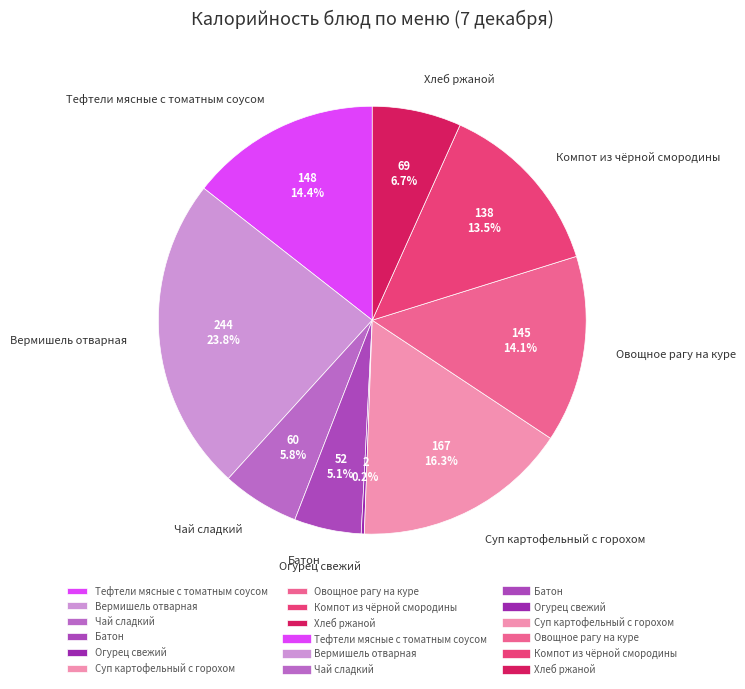

Which has a higher value, Вермишель отварная or Чай сладкий?

Вермишель отварная